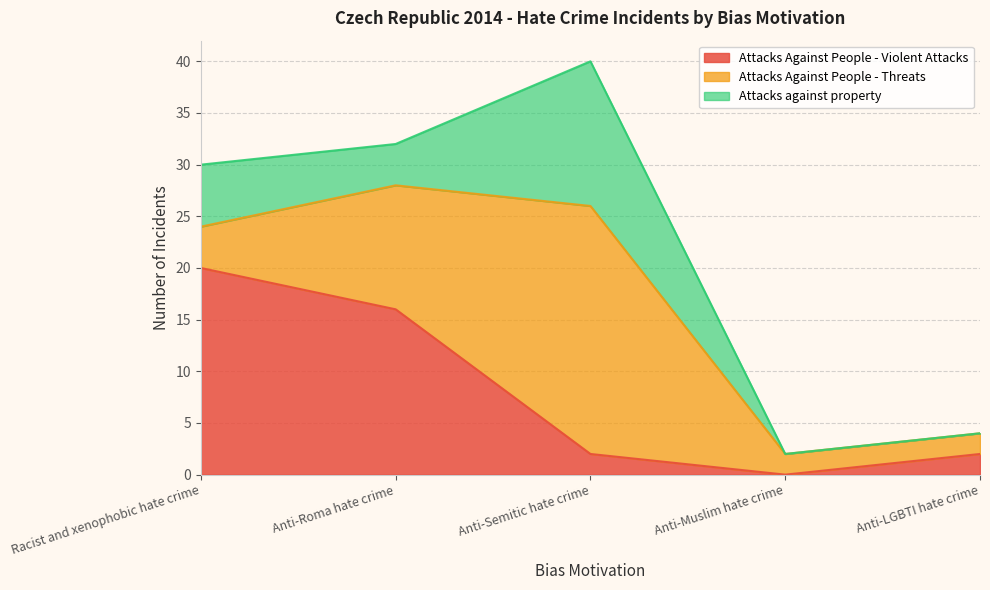

Is it true that Attacks Against People - Threats equals 4 at Racist and xenophobic hate crime?

True